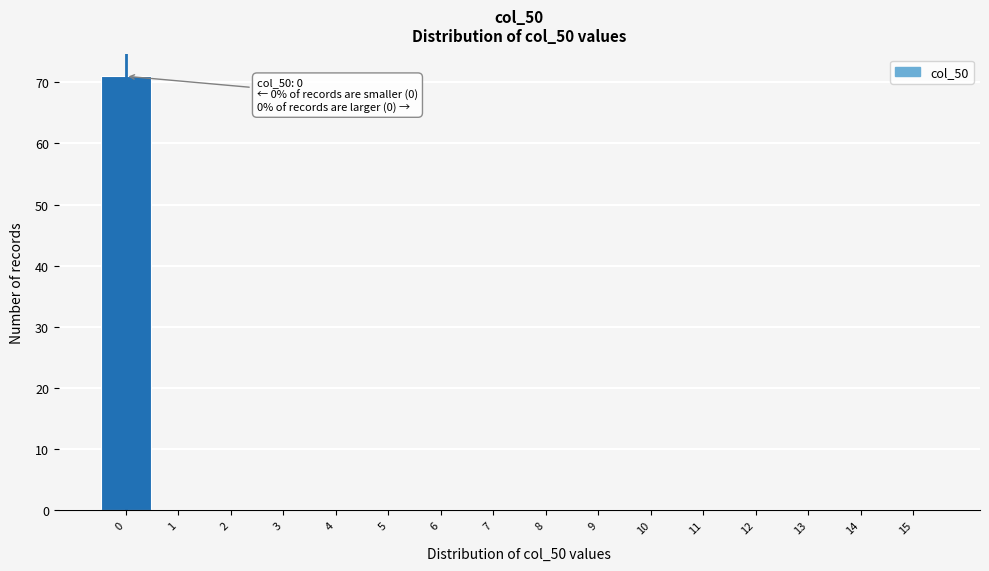

Which range on the x-axis has the tallest bar?

-0.5 to 0.5